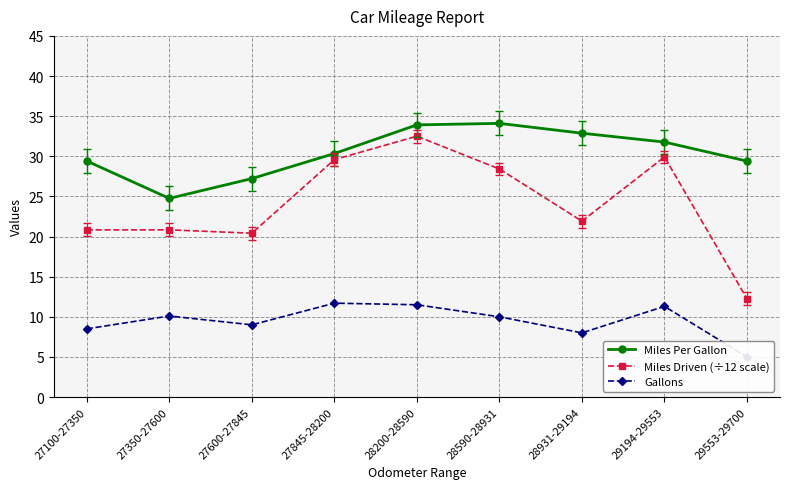

At which category is the sum across all series the highest?

28200-28590